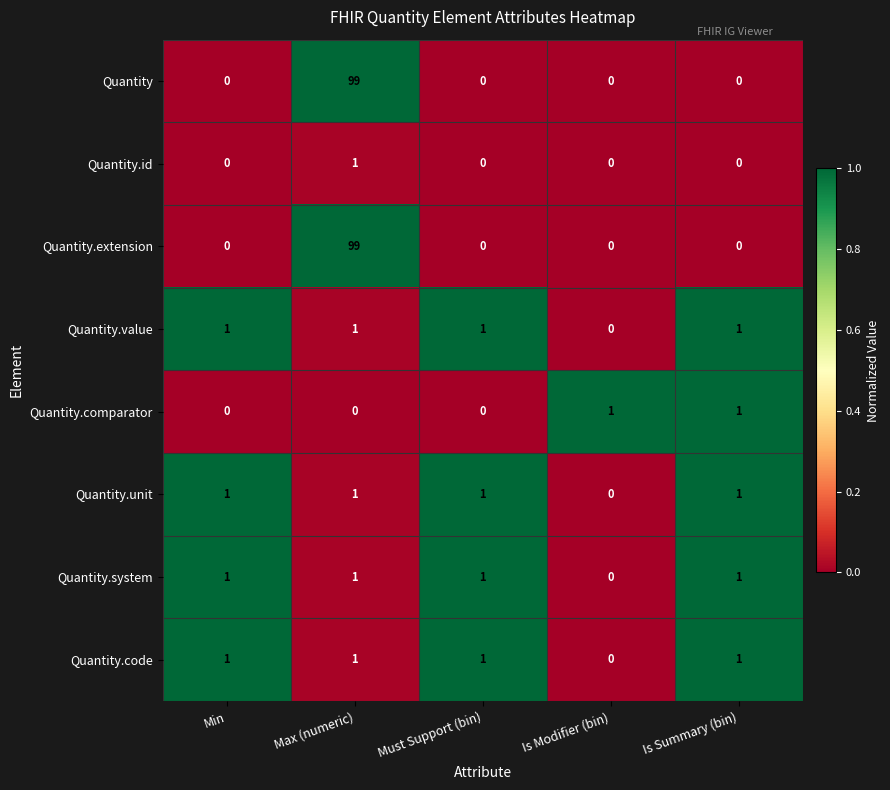

At which category does the chart reach its peak across all series?

Max (numeric)